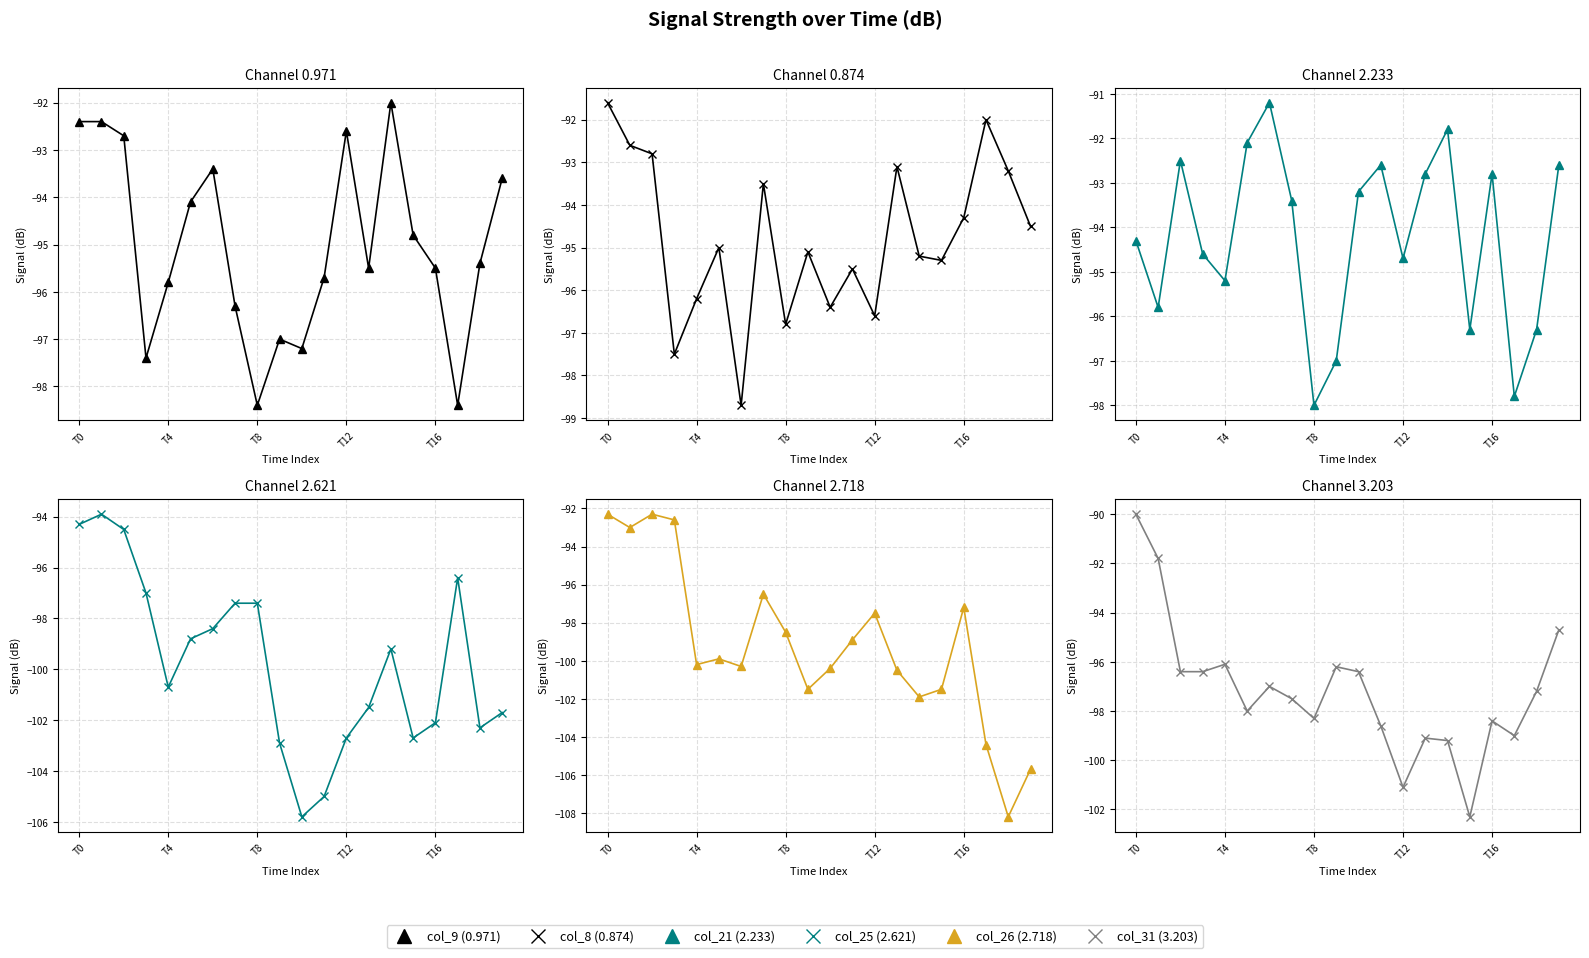

The col_21 (2.233) series shows -160.2 at T8. True or false?

False